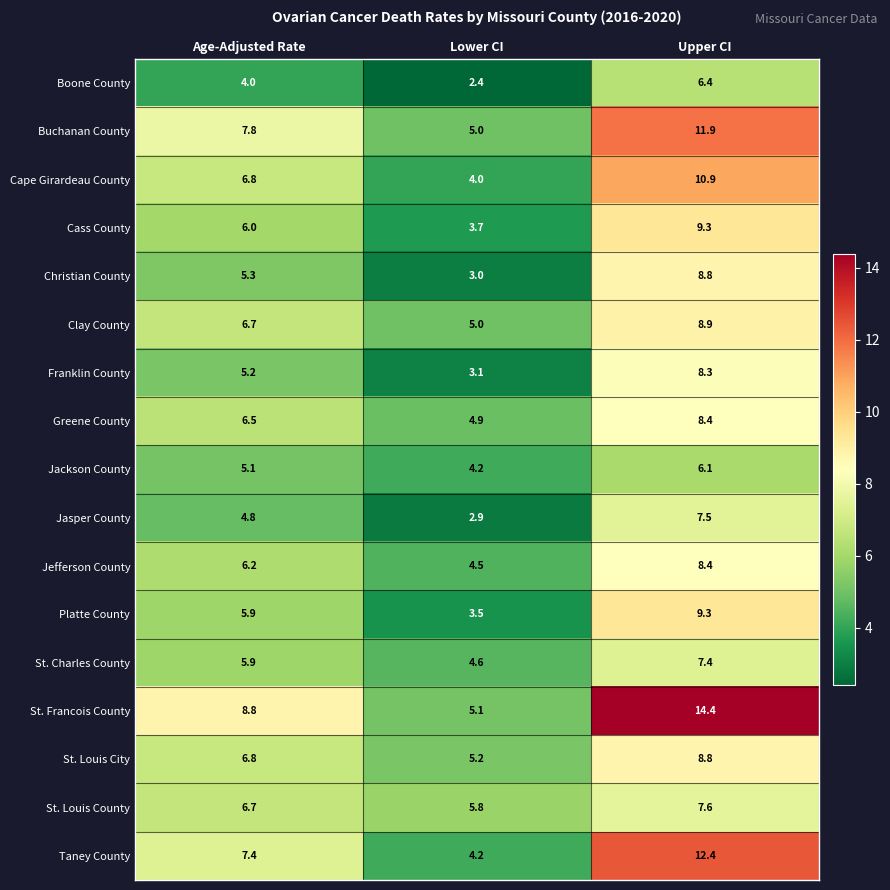

Is it true that Cape Girardeau County equals 5.0 at Upper CI?

False